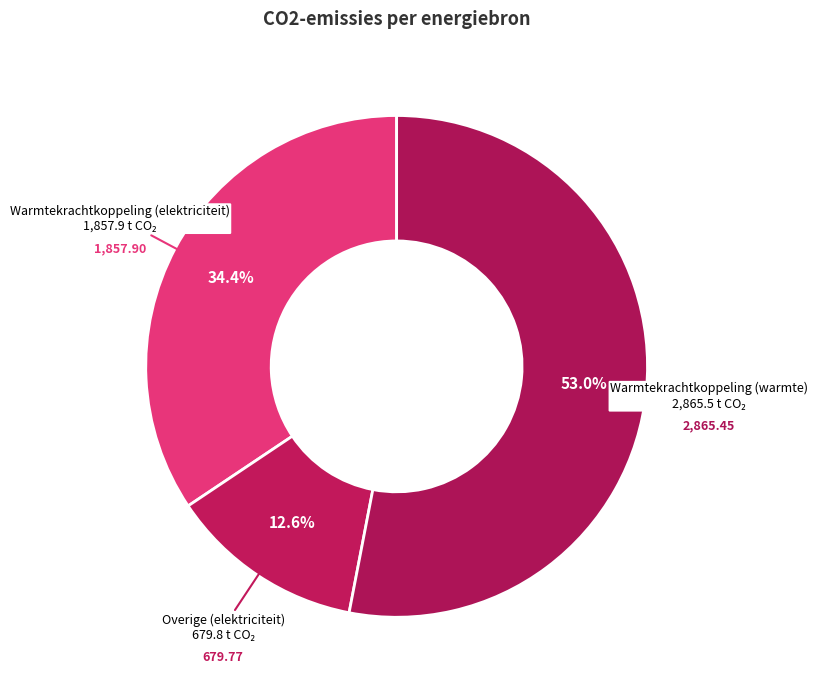

To the nearest percent, what is the difference between the largest and smallest slice percentages?

40%